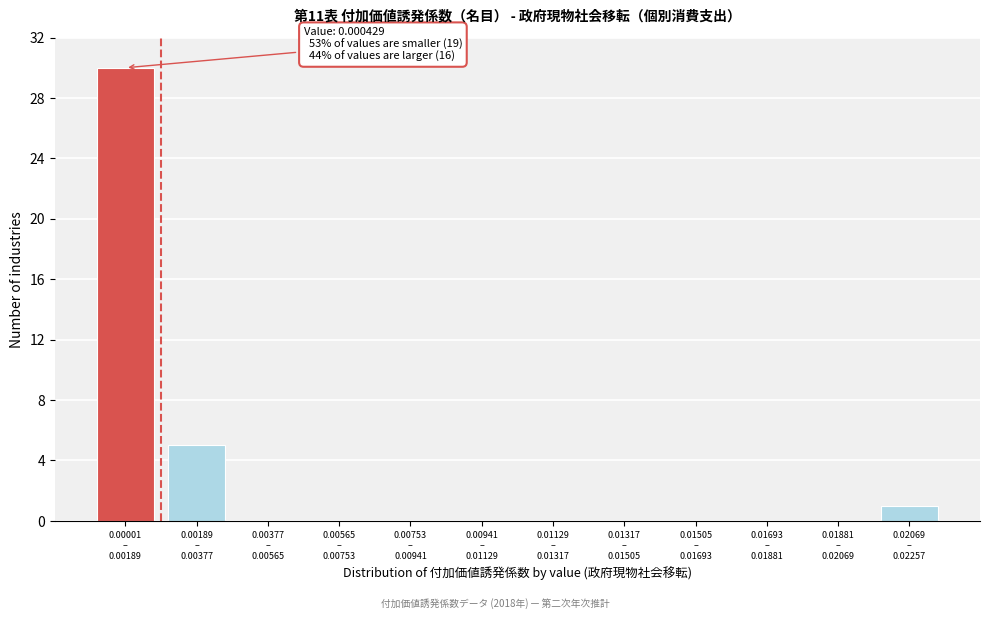

What is the sum of all values?

36